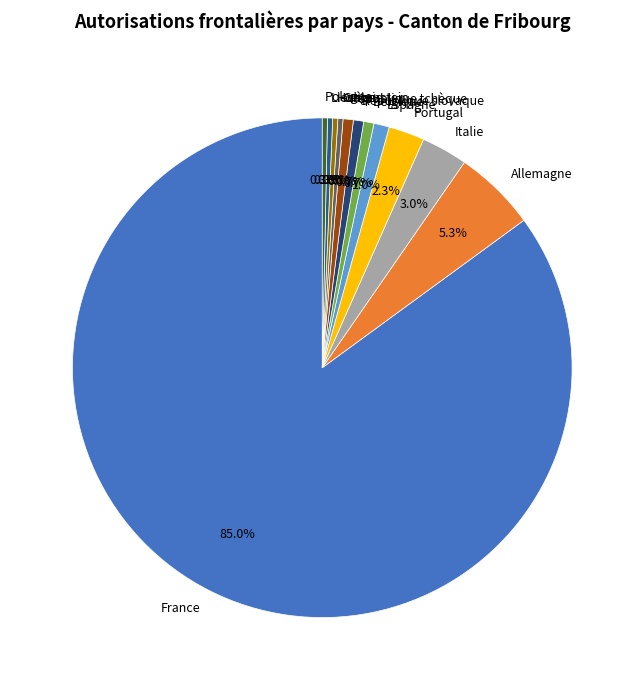

True or false: Liechtenstein accounts for 11% of the total.

False